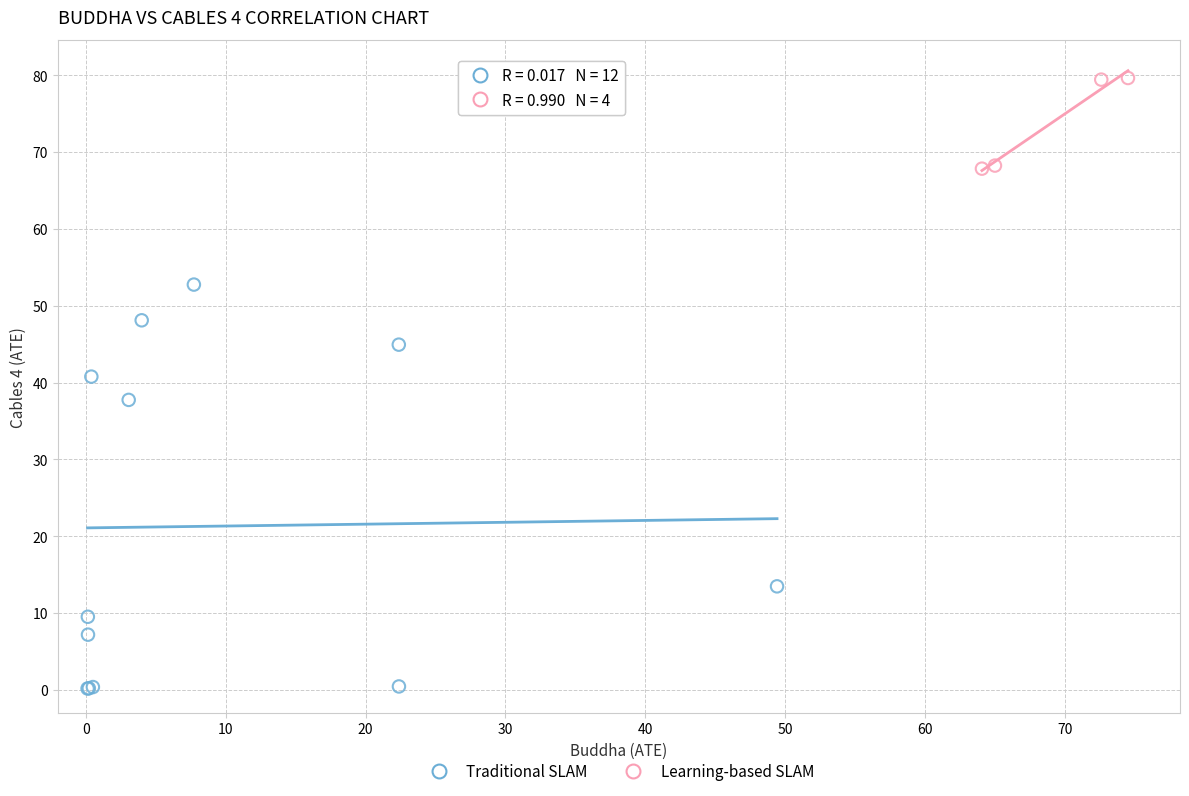

Which series has the largest Y range (max minus min)?

Traditional SLAM